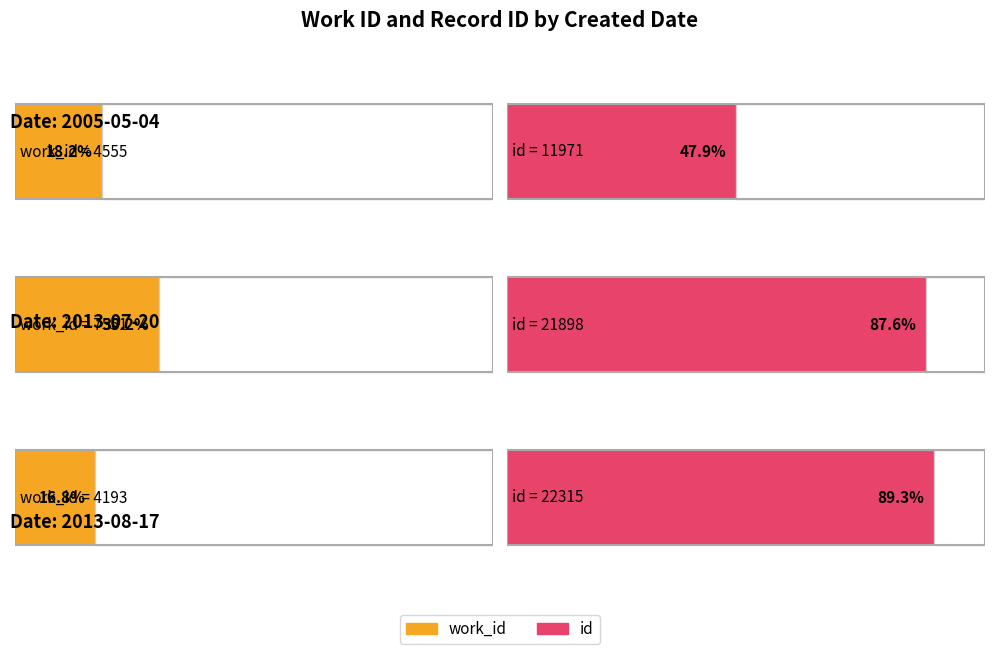

At how many categories does at least one series exceed 10060?

3